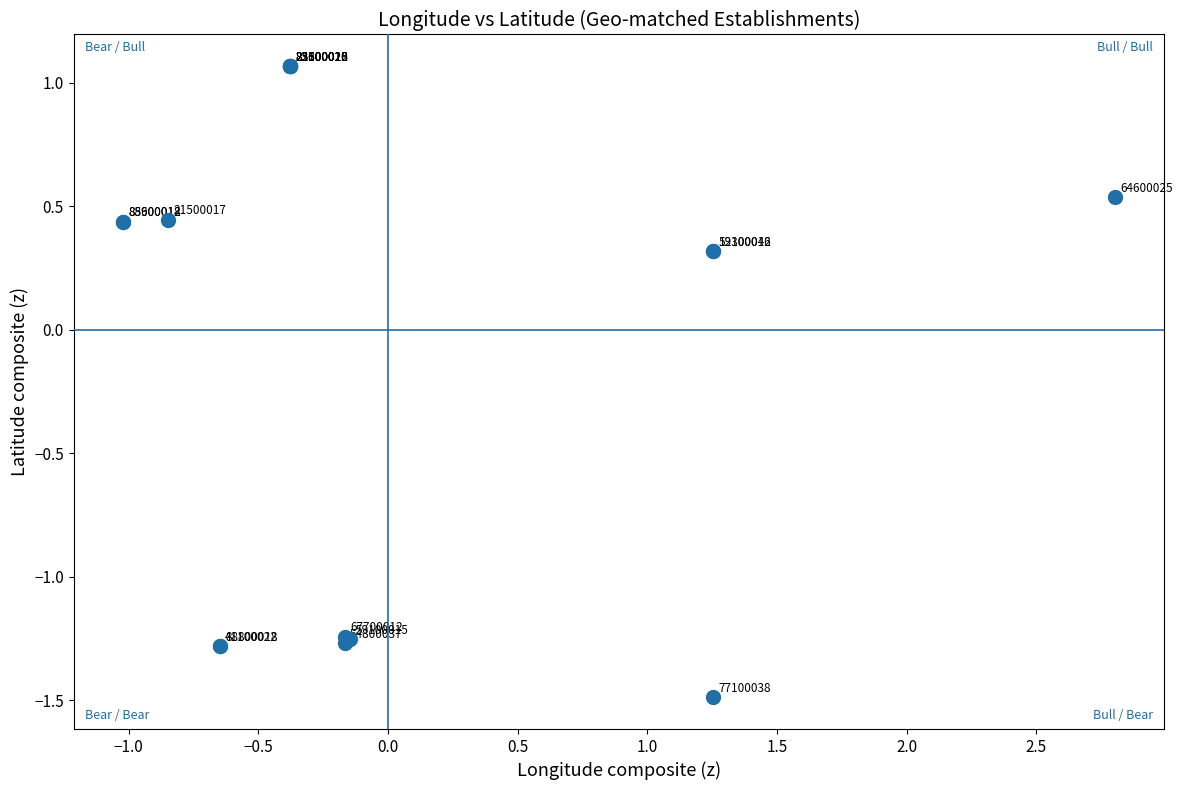

What Y value in the scatter plot is closest to 0?

0.3